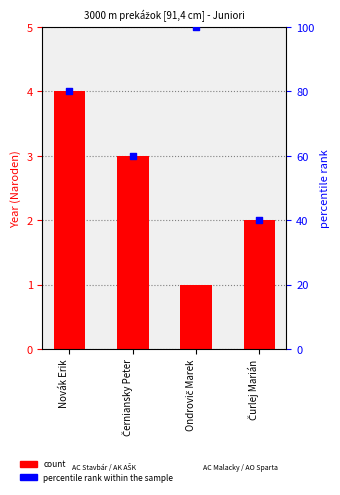

At how many categories does at least one series exceed 87?

1